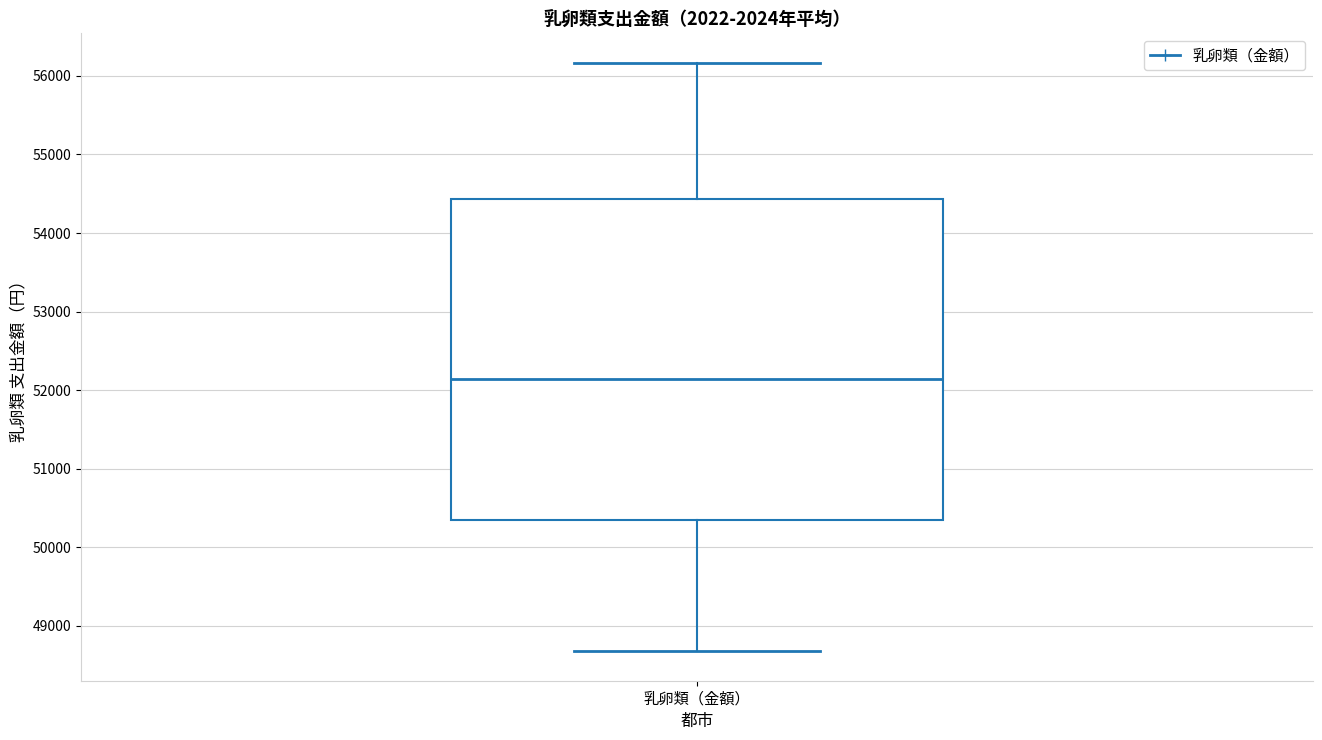

Transcribe this box plot: give where the median line is, the range the box spans, and where the two whiskers end, as read against the y-axis. The values are not printed on the chart, so give them approximately, as read against the axis.

median 52100, box 50300 to 54400, whiskers 48700 to 56200